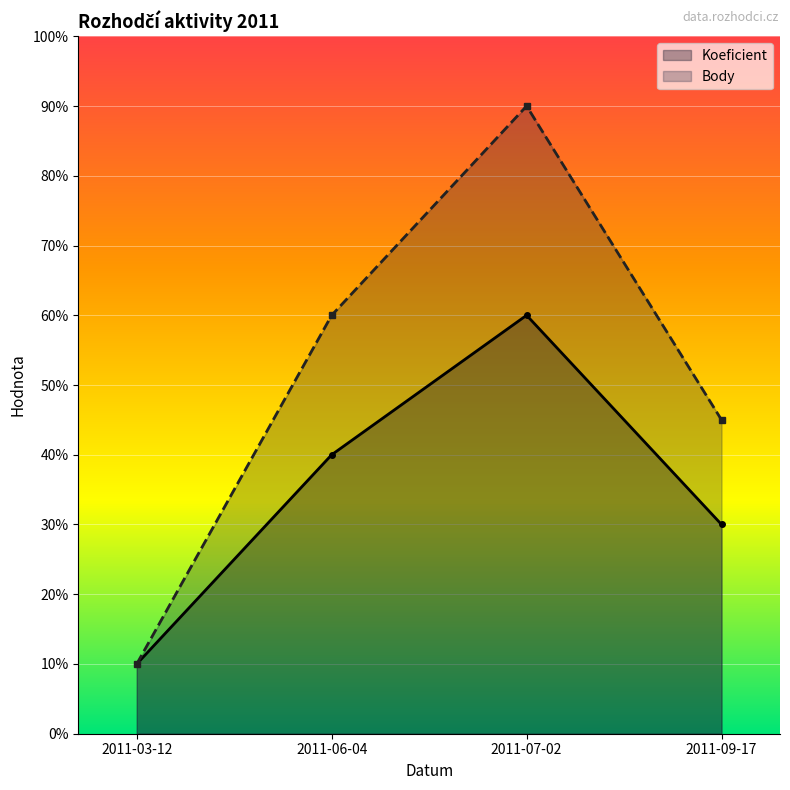

How many lines are shown in the chart?

2